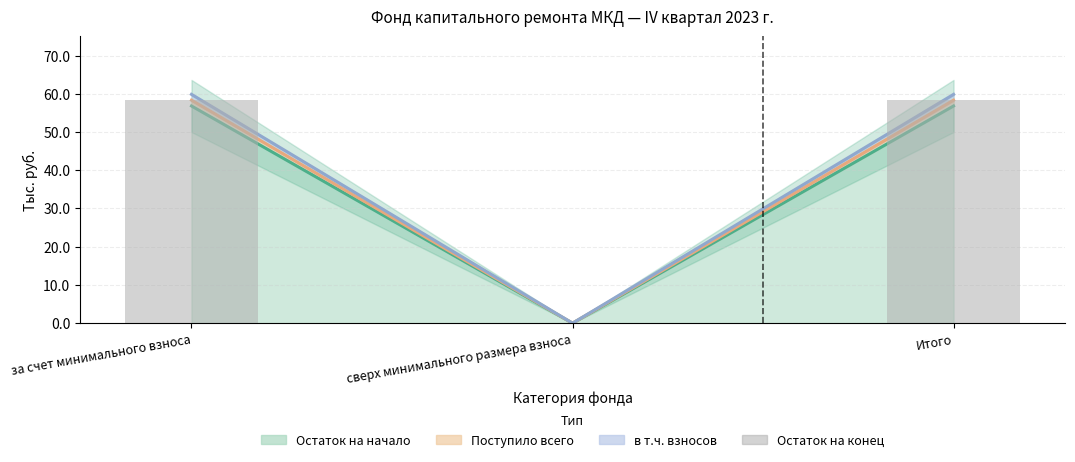

What is the difference between the values at сверх минимального размера взноса and Итого?

58.3